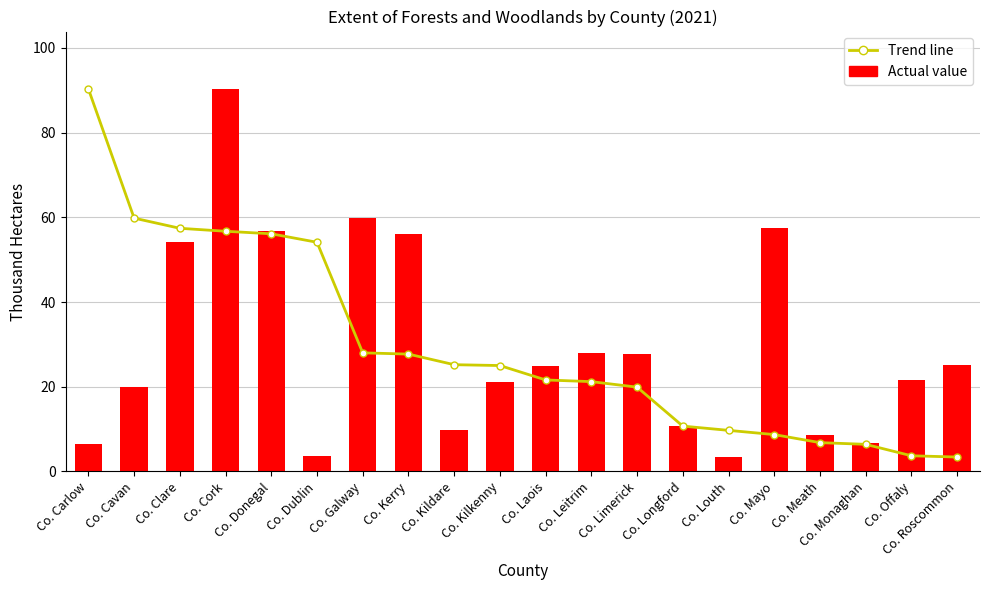

Between Co. Roscommon and Co. Laois, which is larger?

Co. Laois